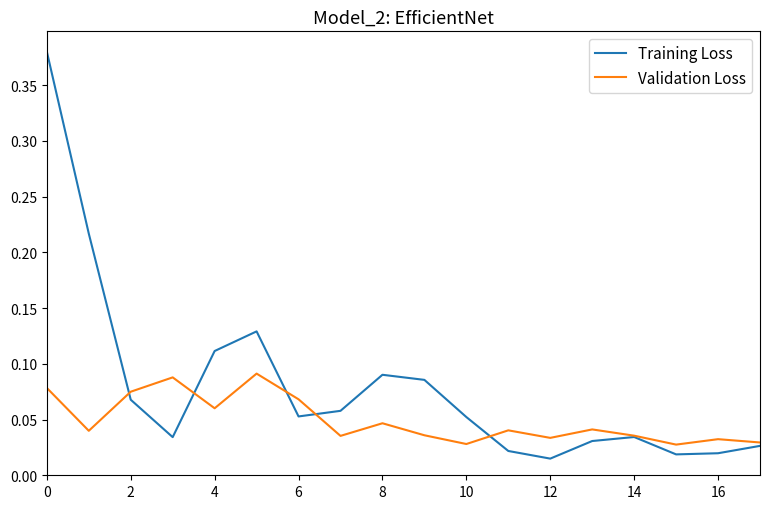

List the series in order of their peak value, lowest first.

Validation Loss, Training Loss